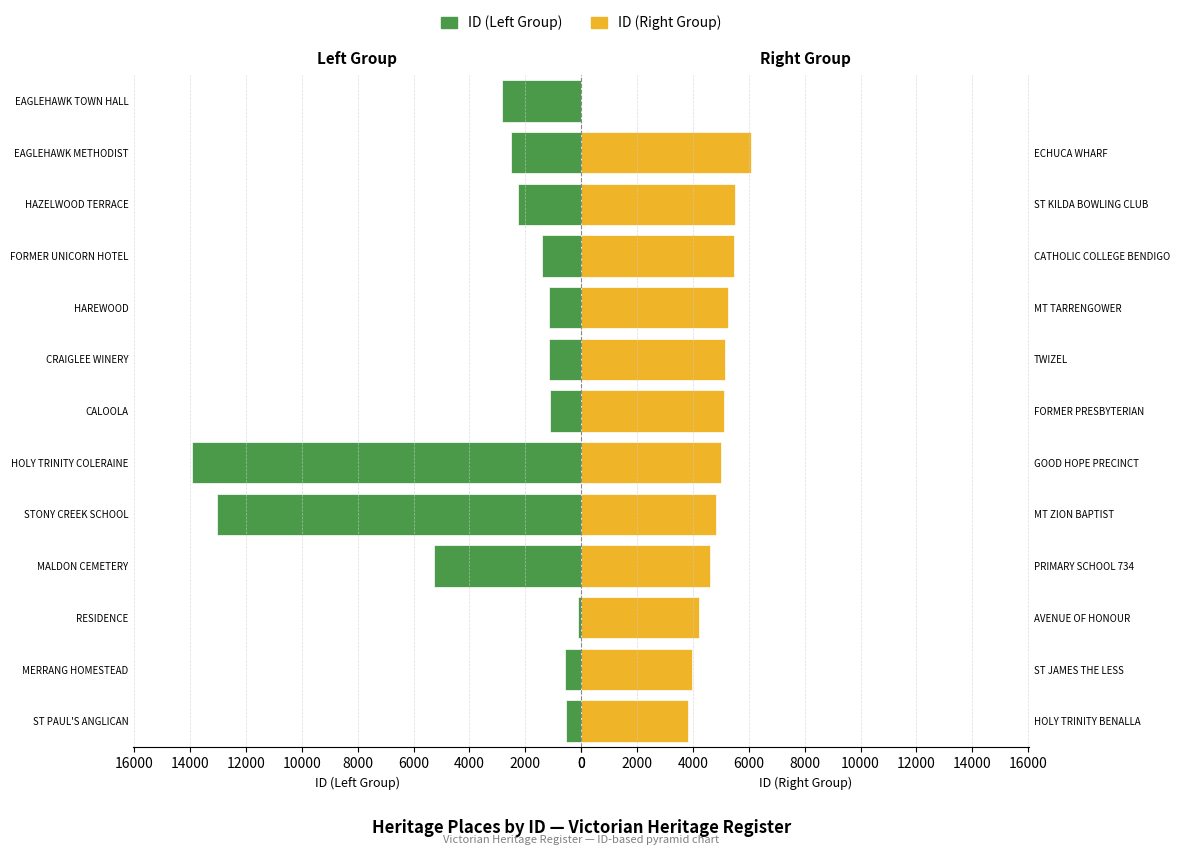

Does the chart contain stacked bars?

No